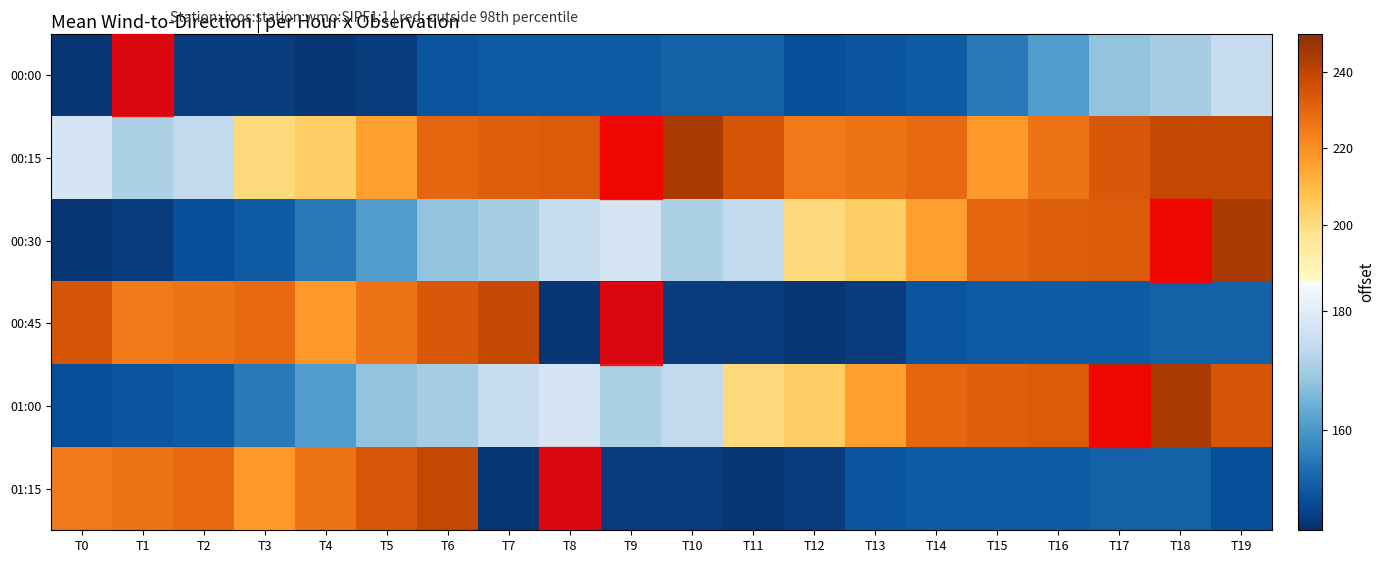

Which label corresponds to the largest value in the chart?

T9